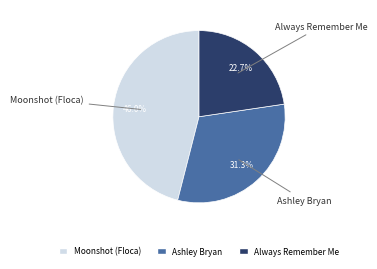

Is there a majority slice in this chart?

No